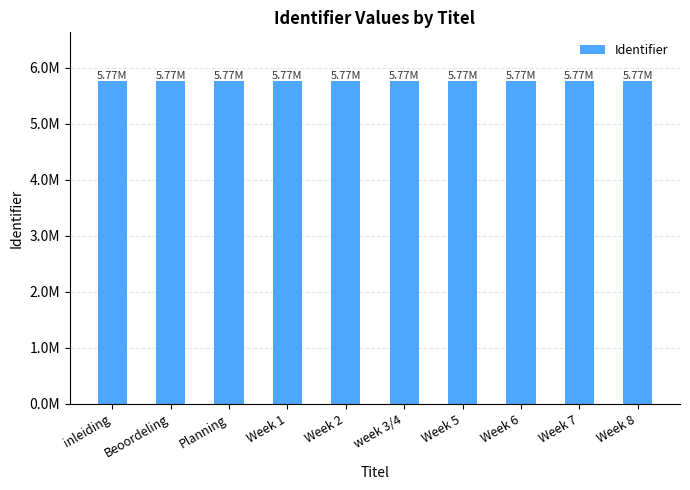

Does the chart contain any negative values?

No